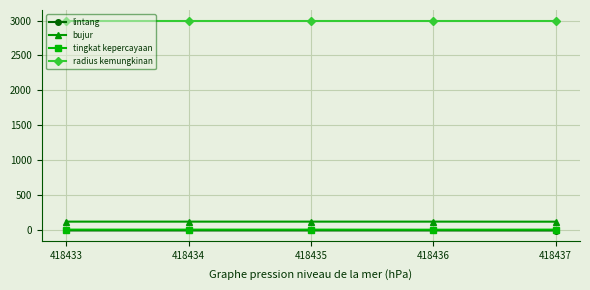

What is the sum of all radius kemungkinan values?

15000.0